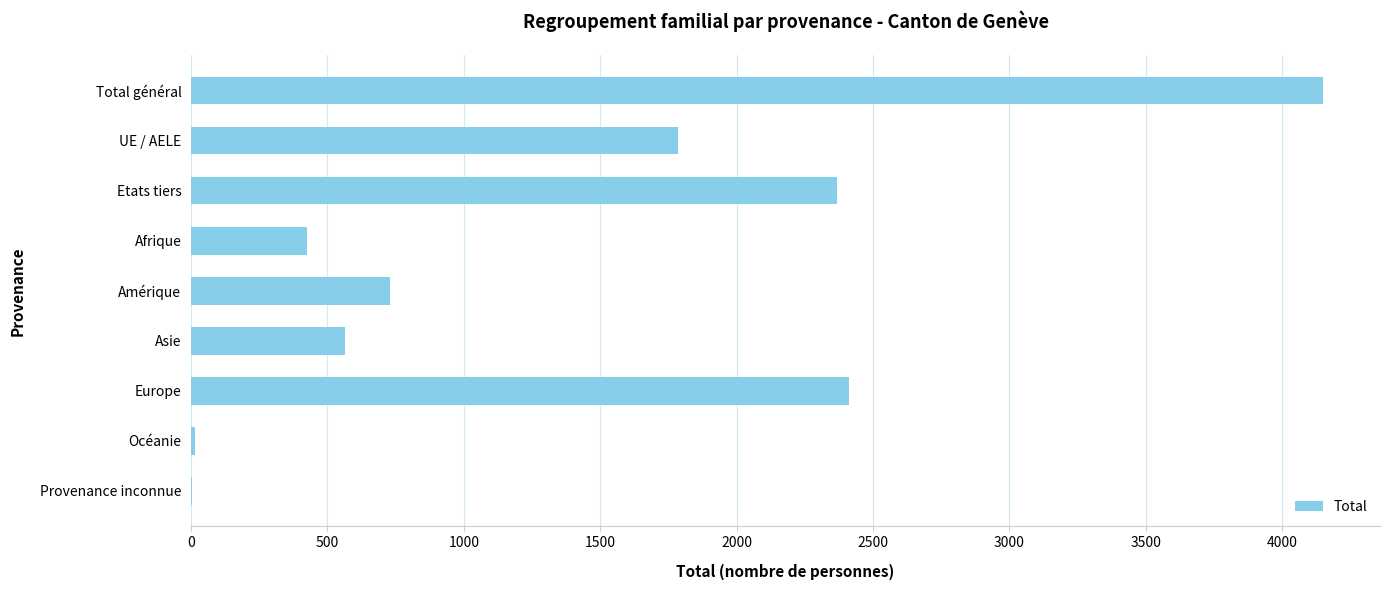

Which has a higher value, Asie or Provenance inconnue?

Asie